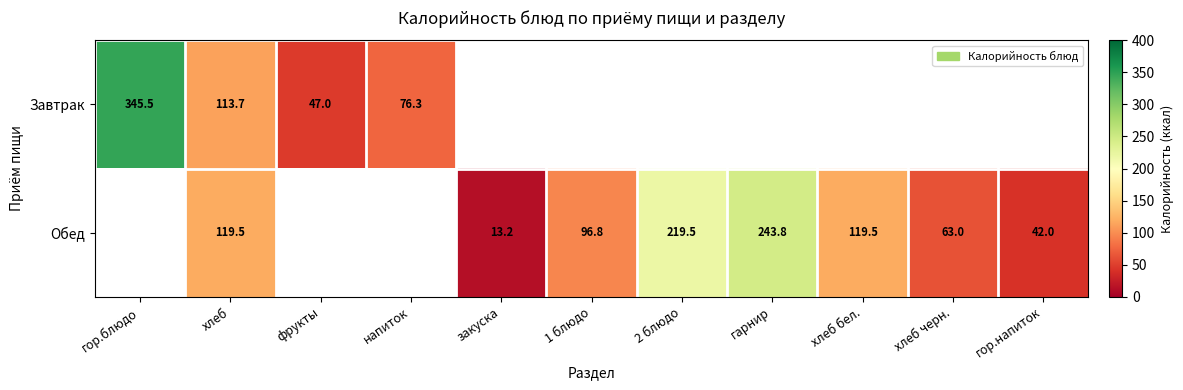

Is it true that Обед equals 243.8 at гарнир?

True